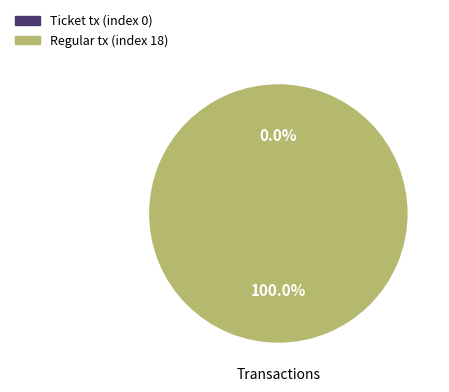

Between Regular tx (index 18) and Ticket tx (index 0), which is larger?

Regular tx (index 18)